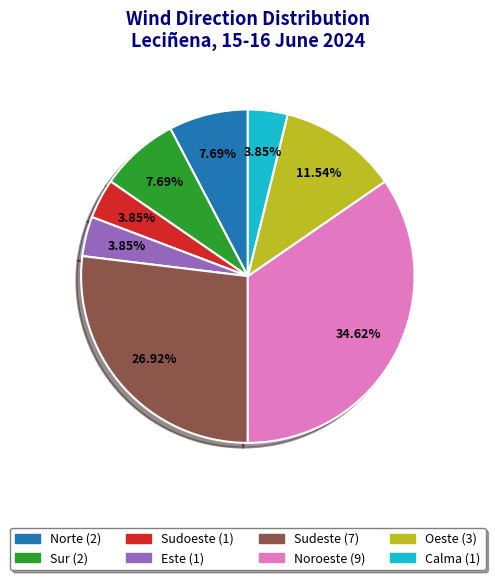

Is it true that Sudoeste is 10% of the pie?

False